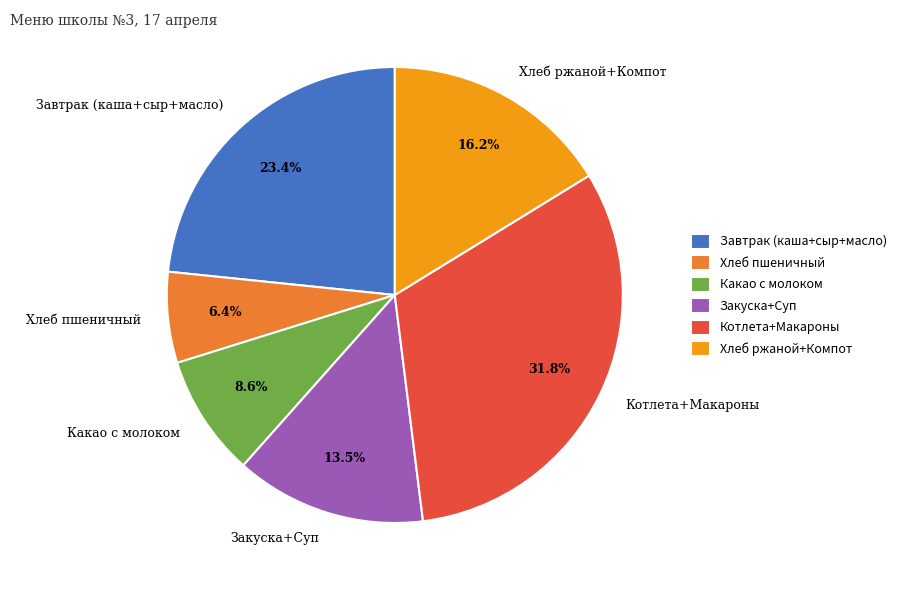

Is the sum of Какао с молоком and Хлеб пшеничный greater than half?

No